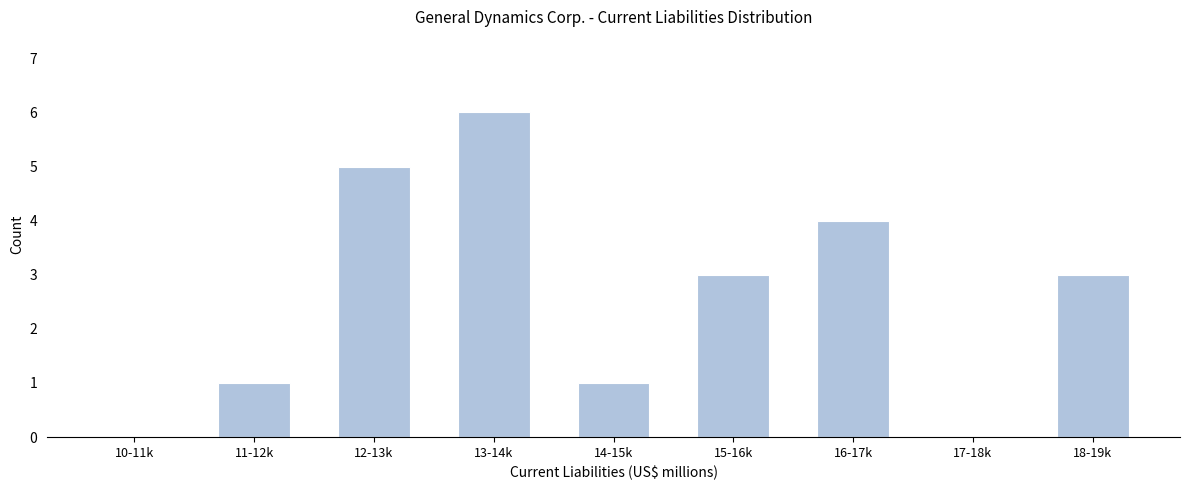

Reading right to left, transcribe all the data shown in this chart.

18-19k=3	17-18k=0	16-17k=4	15-16k=3	14-15k=1	13-14k=6	12-13k=5	11-12k=1	10-11k=0